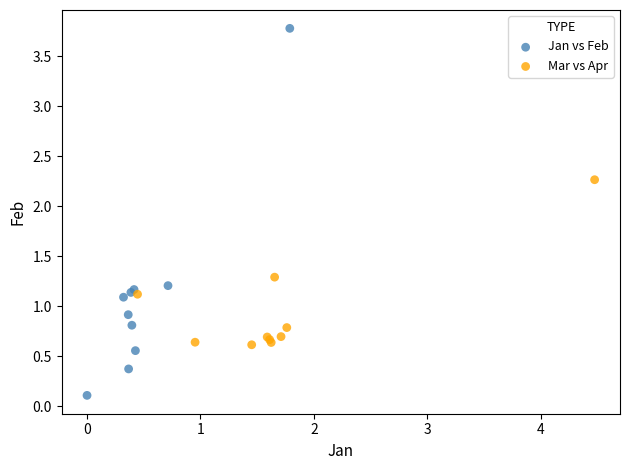

What are all the series names shown in the legend?

Jan vs Feb, Mar vs Apr